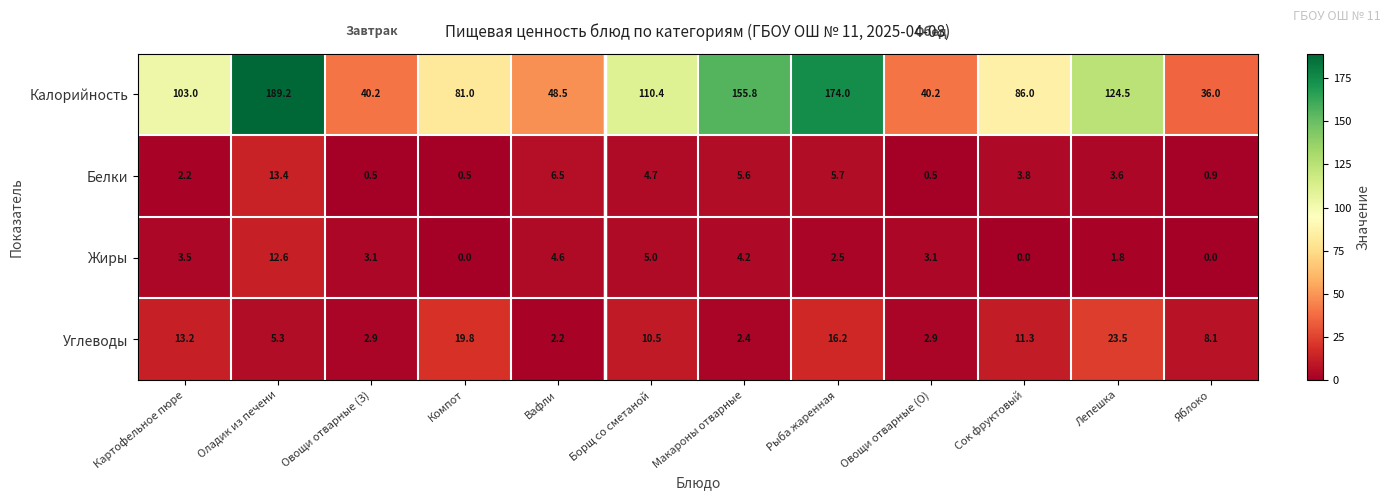

What is the average value of the Калорийность series?

99.1